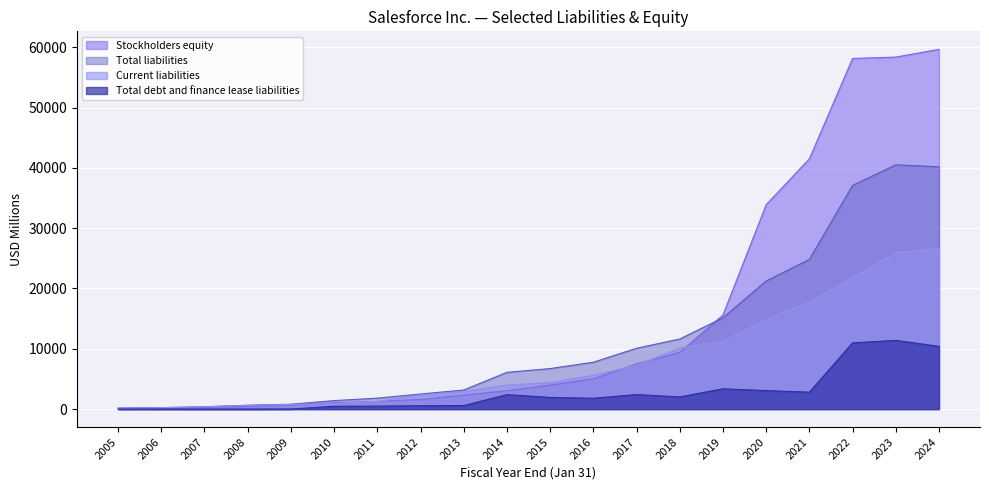

What is the sum of the Total debt and finance lease liabilities values at 2014 and 2008?

2392